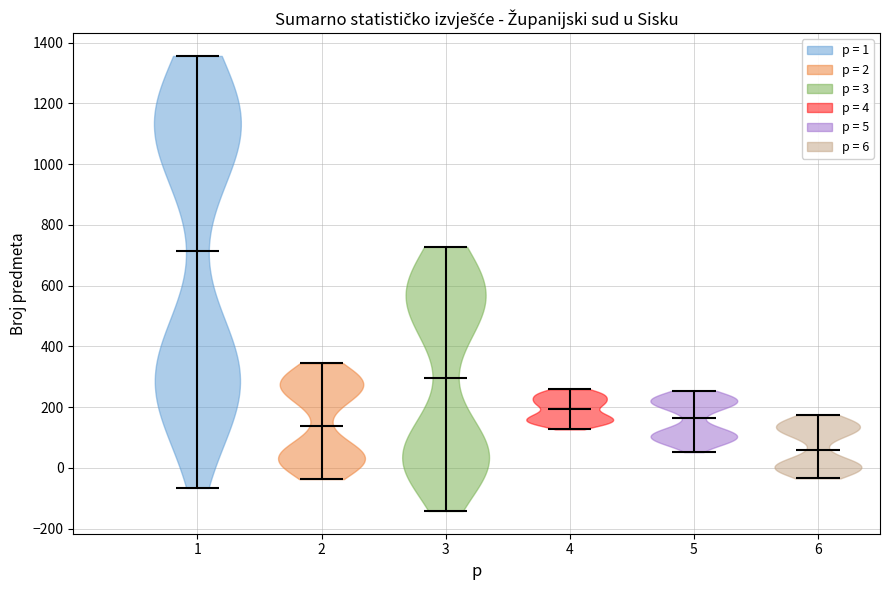

What is the lowest point the violin at x = 2 reaches on the y-axis? The values are not printed on the chart, so give them approximately, as read against the axis.

-40